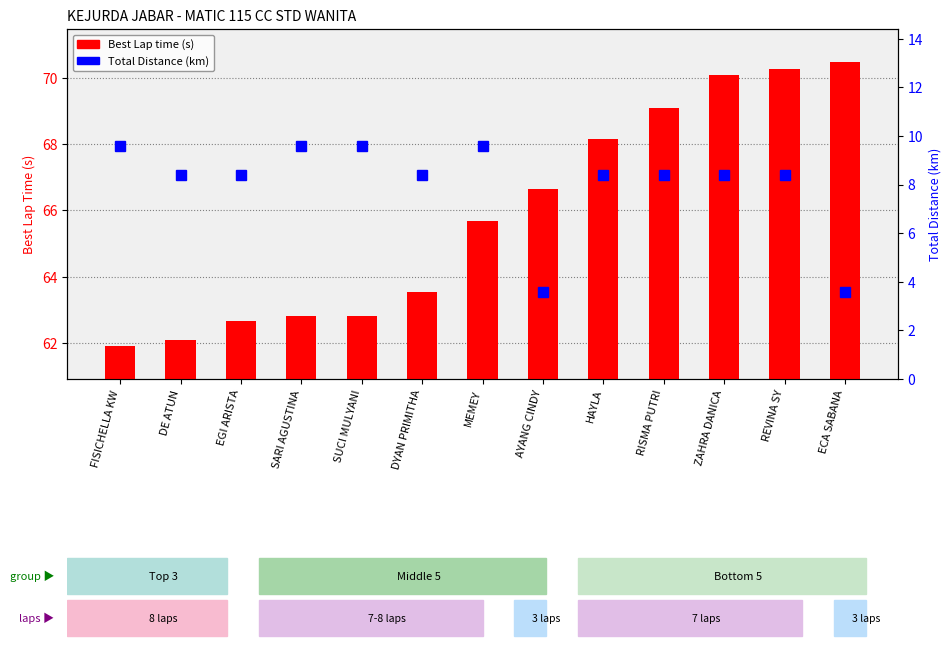

At REVINA SY, list the series in order from largest to smallest.

Best Lap time, Total Distance